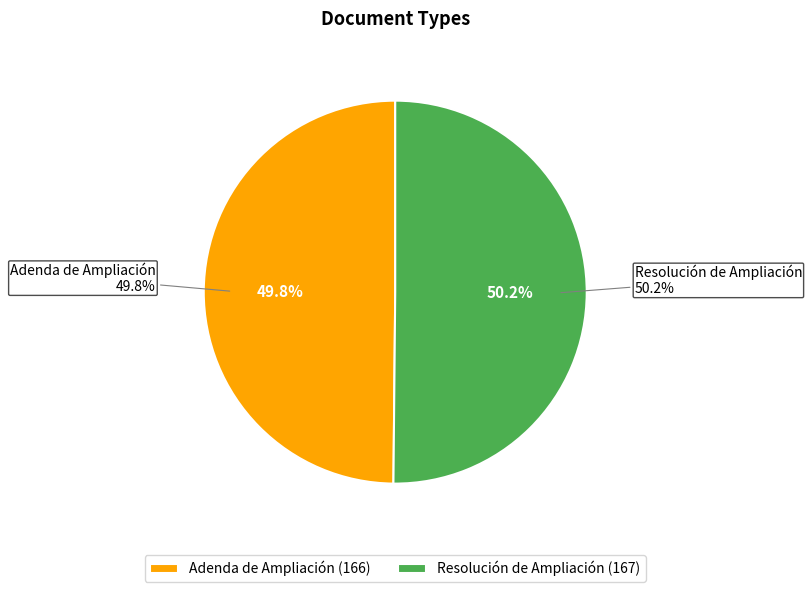

What portion of the pie excludes Adenda de Ampliación?

50.2%